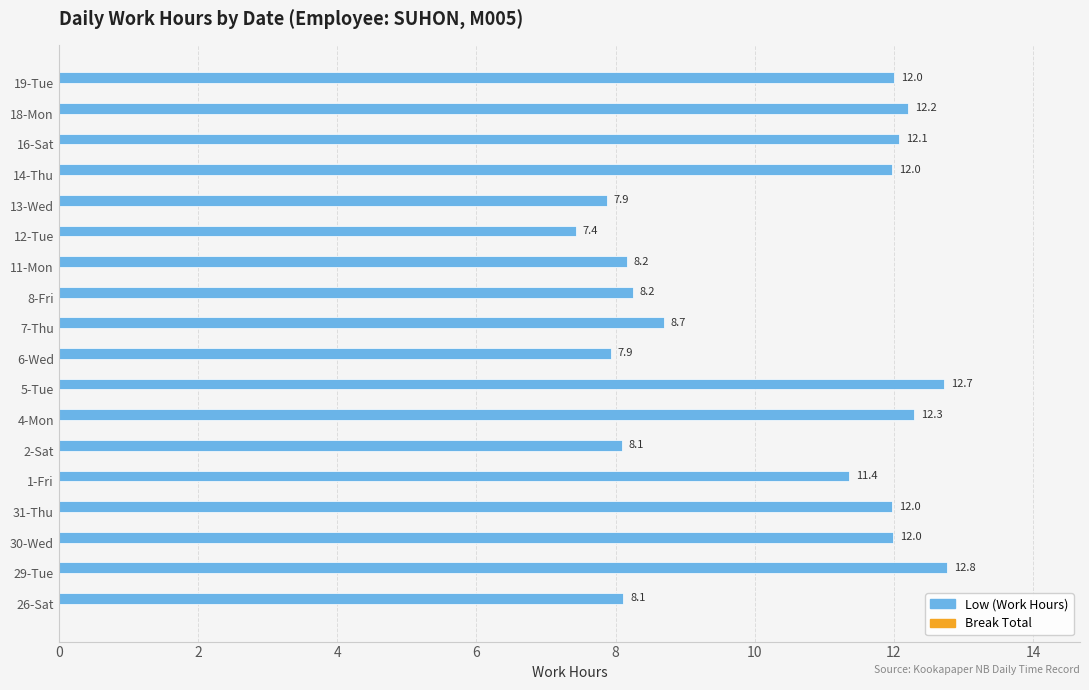

What is the change in value from 11-Mon to 14-Thu?

+3.8